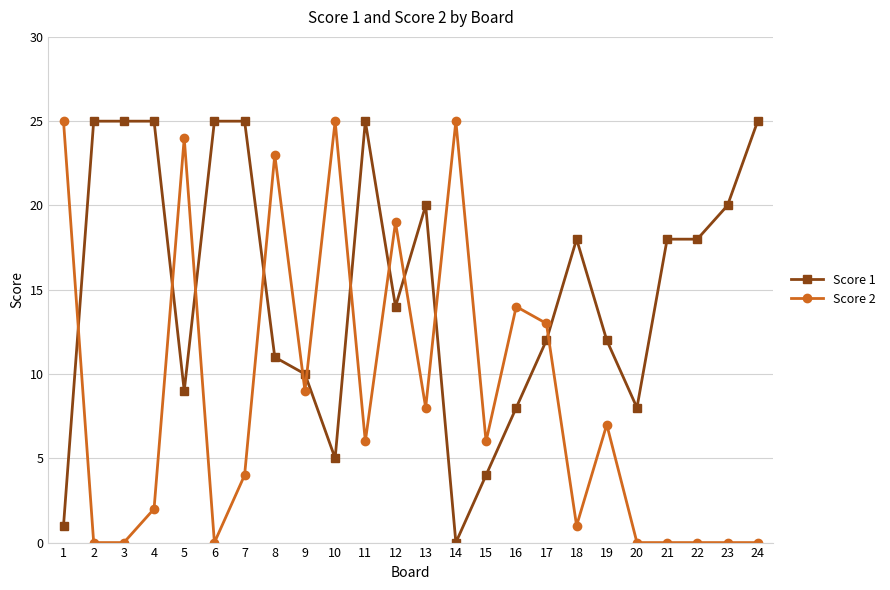

What is the average value of the Score 1 series?

15